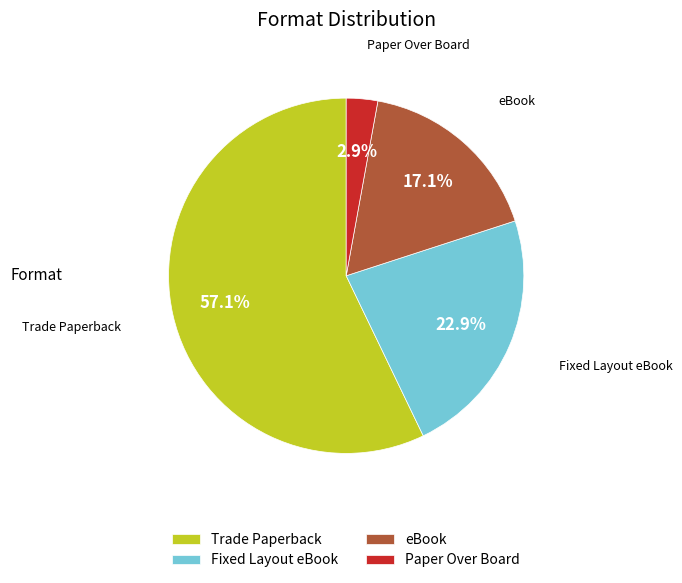

Count the number of slices in the pie.

4